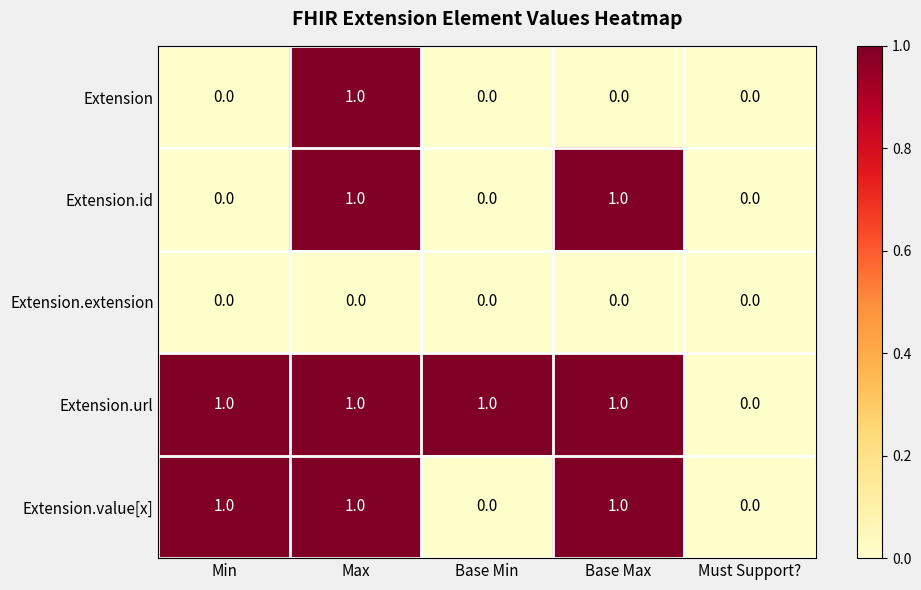

Which series has the largest total across all categories?

Extension.url